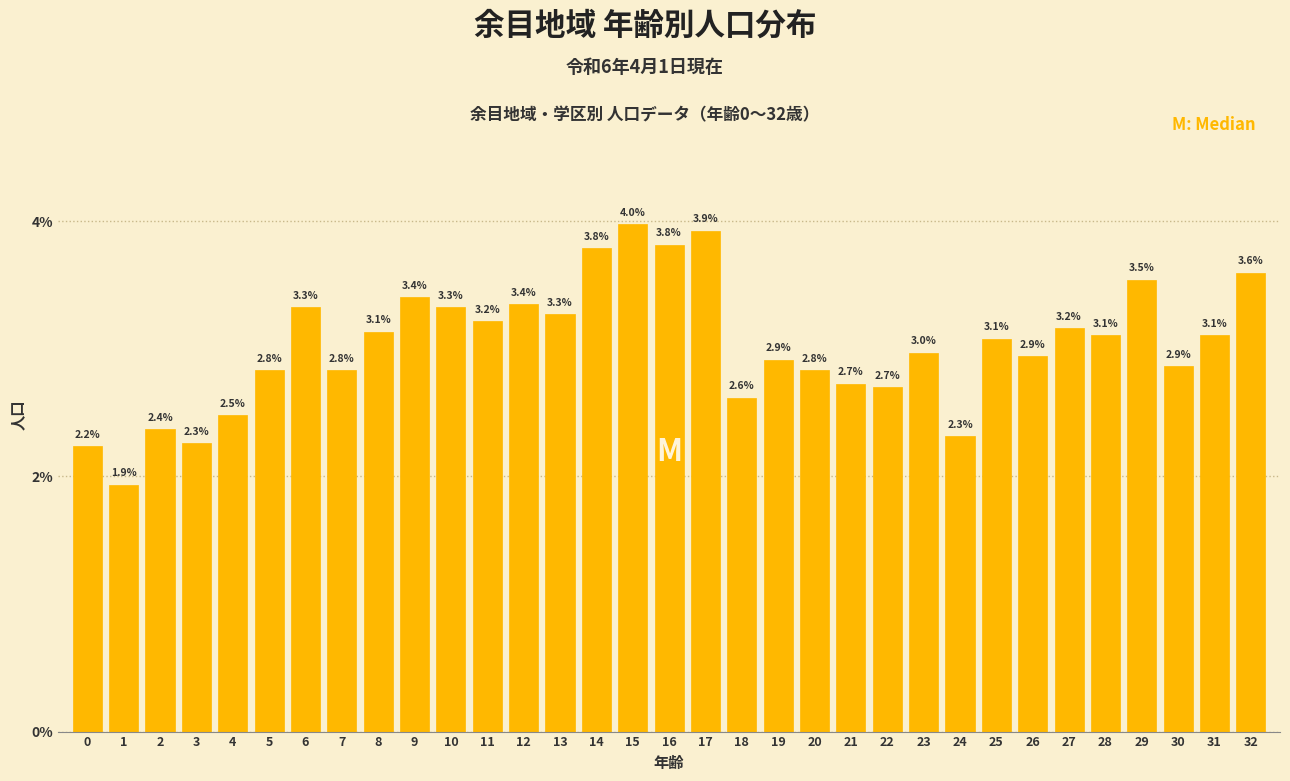

Reading left to right, what are all the values shown in this chart?

2.2	1.9	2.4	2.3	2.5	2.8	3.3	2.8	3.1	3.4	3.3	3.2	3.4	3.3	3.8	4.0	3.8	3.9	2.6	2.9	2.8	2.7	2.7	3.0	2.3	3.1	2.9	3.2	3.1	3.5	2.9	3.1	3.6